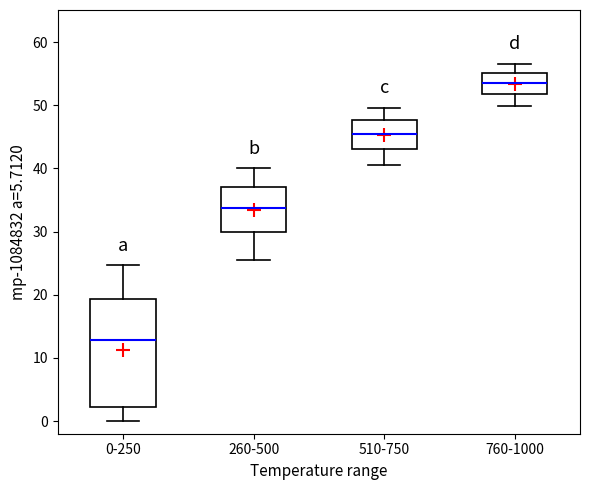

Reading left to right, read every box against the y-axis: the position of its median line, the range the box covers, and the ends of its whiskers. The values are not printed on the chart, so give them approximately, as read against the axis.

0-250: median 13, box 2 to 19, whiskers 0 to 25
260-500: median 34, box 30 to 37, whiskers 25 to 40
510-750: median 45, box 43 to 48, whiskers 40 to 50
760-1000: median 53, box 52 to 55, whiskers 50 to 57